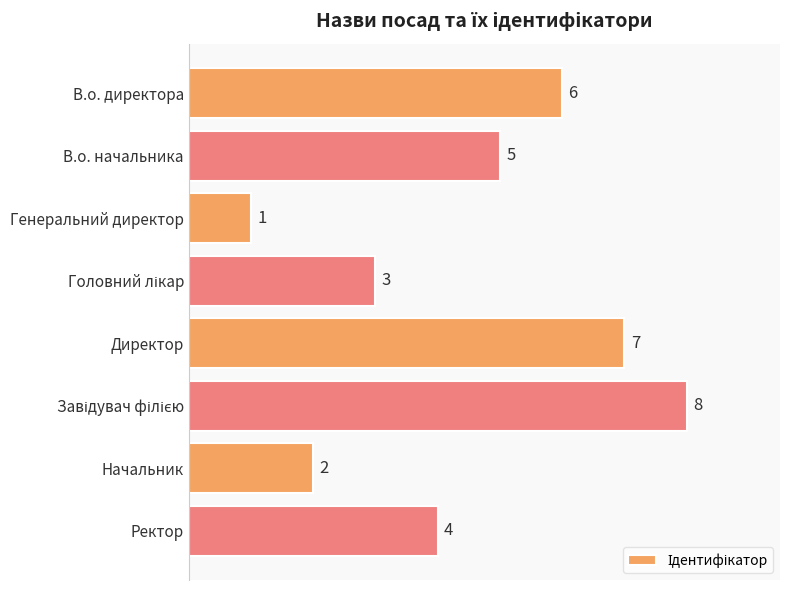

What is the sum of the values at Генеральний директор and Директор?

8